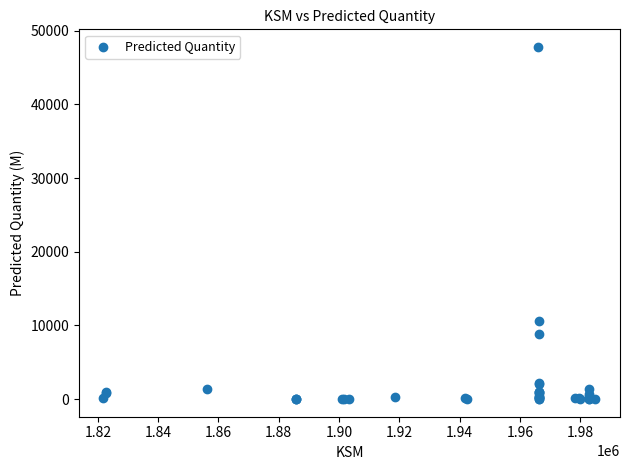

What Y value in the scatter plot is closest to 23905?

10547